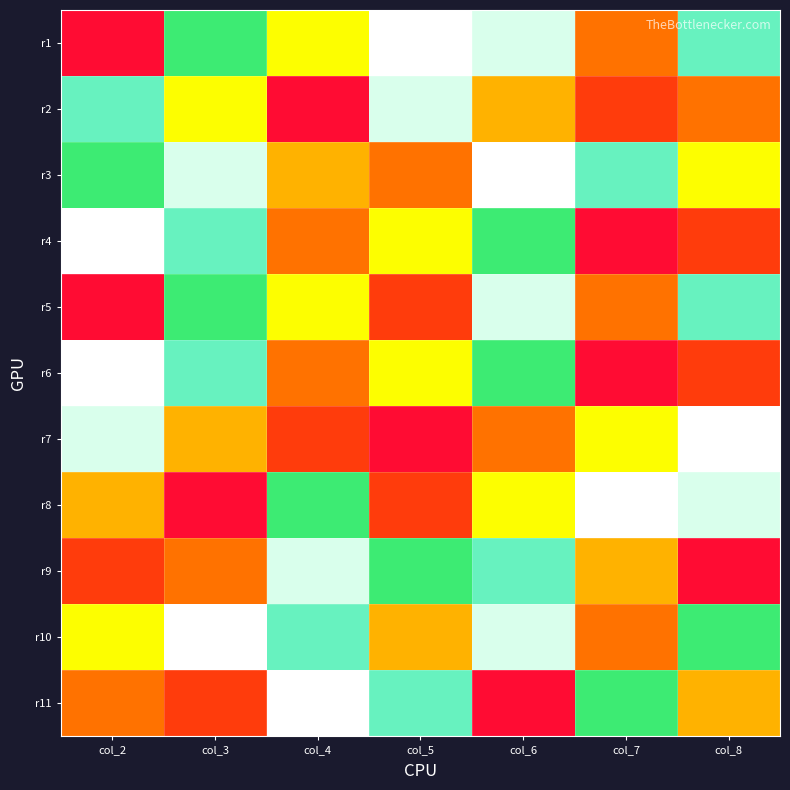

What is the spread (max minus min) of values at col_3?

8